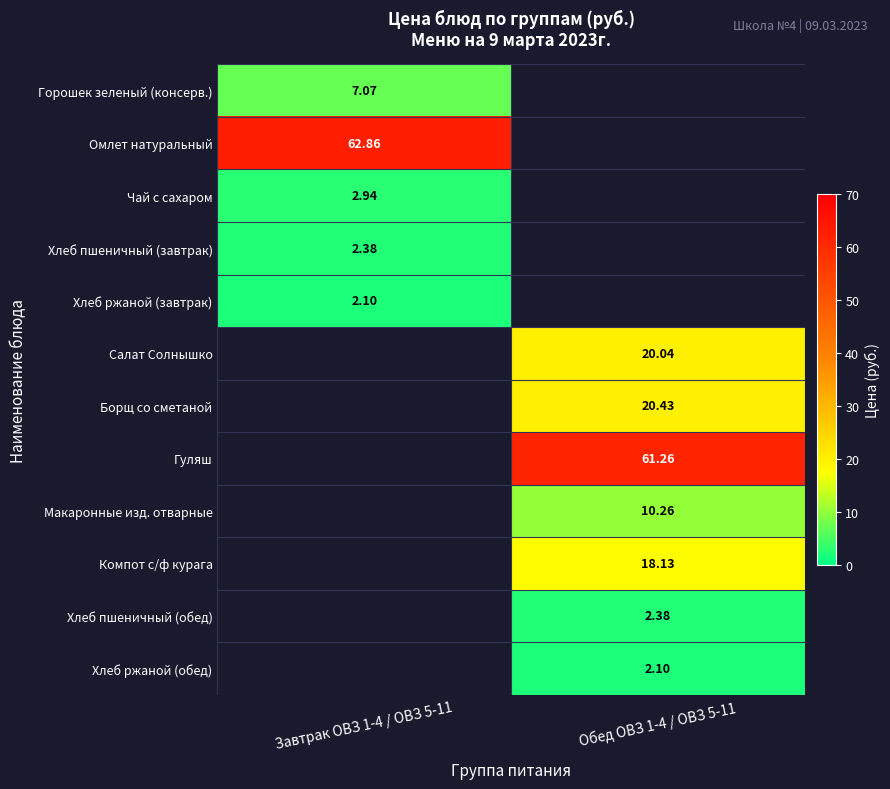

Between Обед ОВЗ 1-4 / ОВЗ 5-11 and Завтрак ОВЗ 1-4 / ОВЗ 5-11, which is larger?

Завтрак ОВЗ 1-4 / ОВЗ 5-11